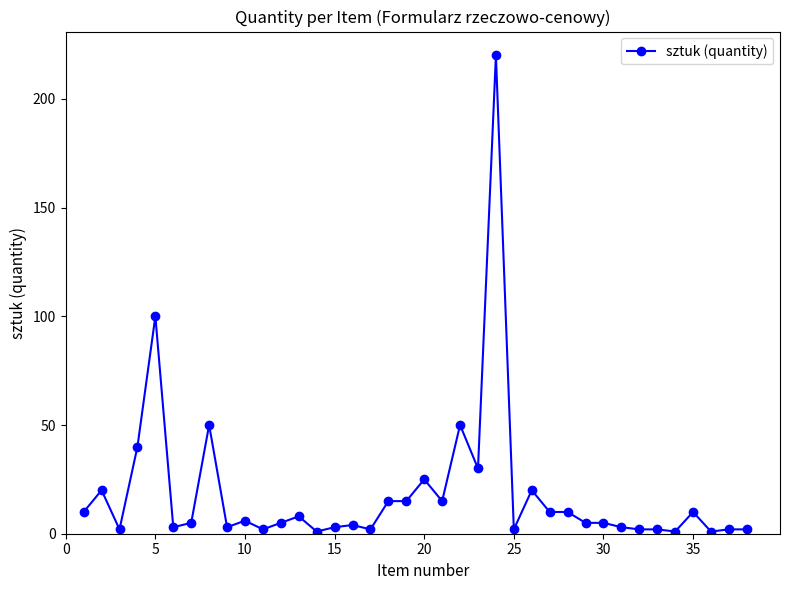

What is the greatest value displayed?

220